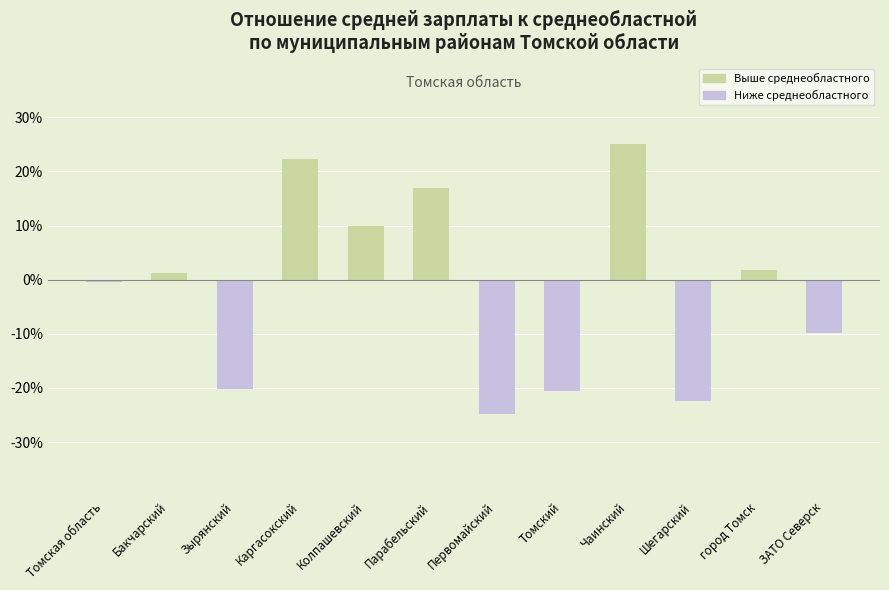

Which label corresponds to the smallest value in the chart?

Первомайский